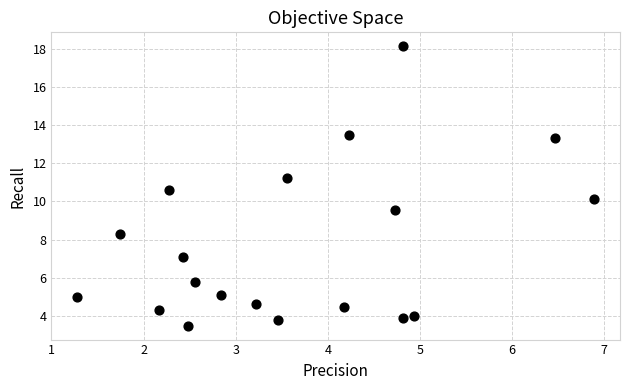

What is the range of X values (max minus min)?

5.6